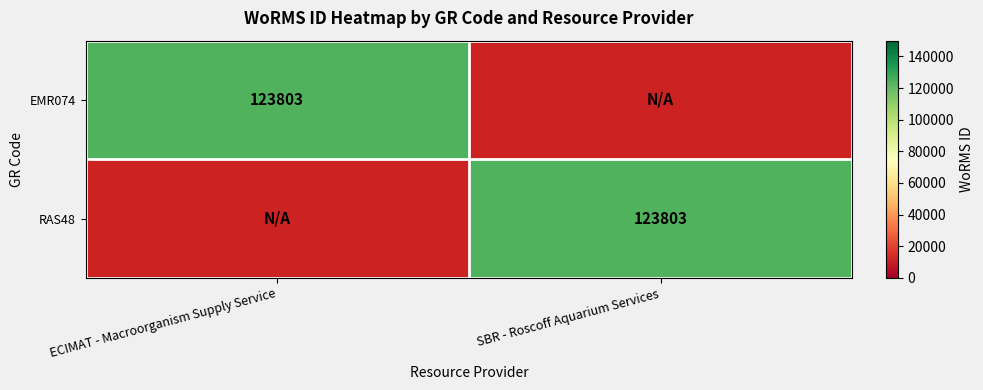

The RAS48 series shows 123803 at SBR - Roscoff Aquarium Services. True or false?

True